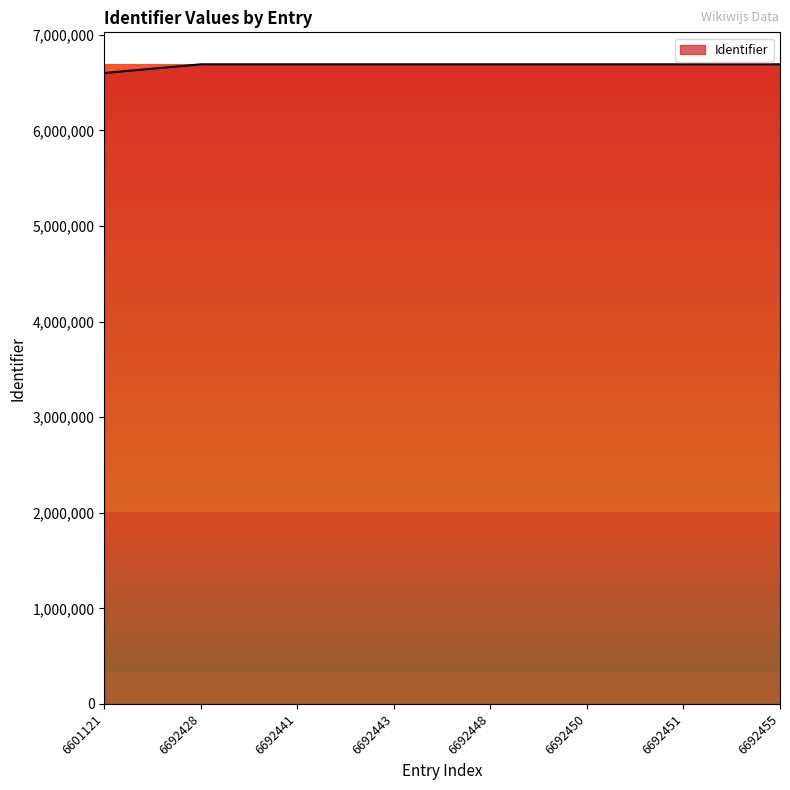

True or false: the data shows 11300783 at 6692451.

False